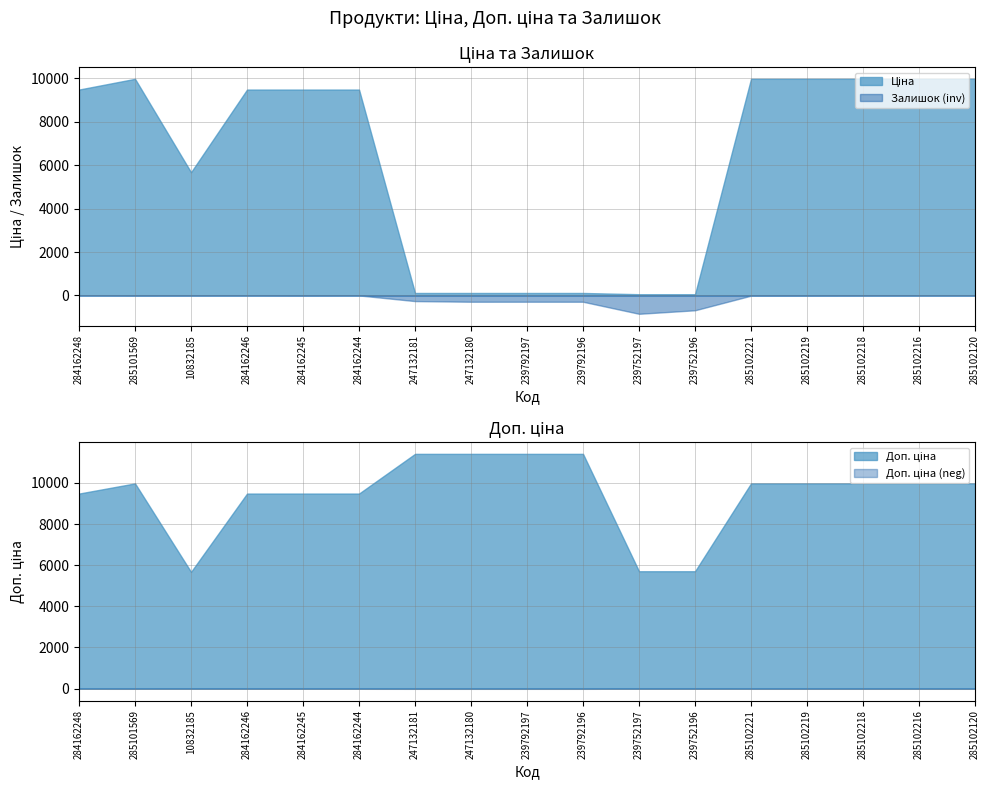

True or false: Доп. ціна and Залишок cross at least once.

False